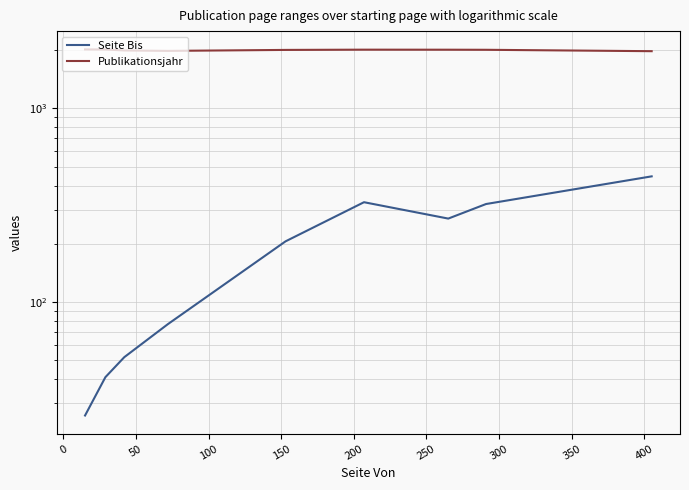

How many lines are shown in the chart?

2